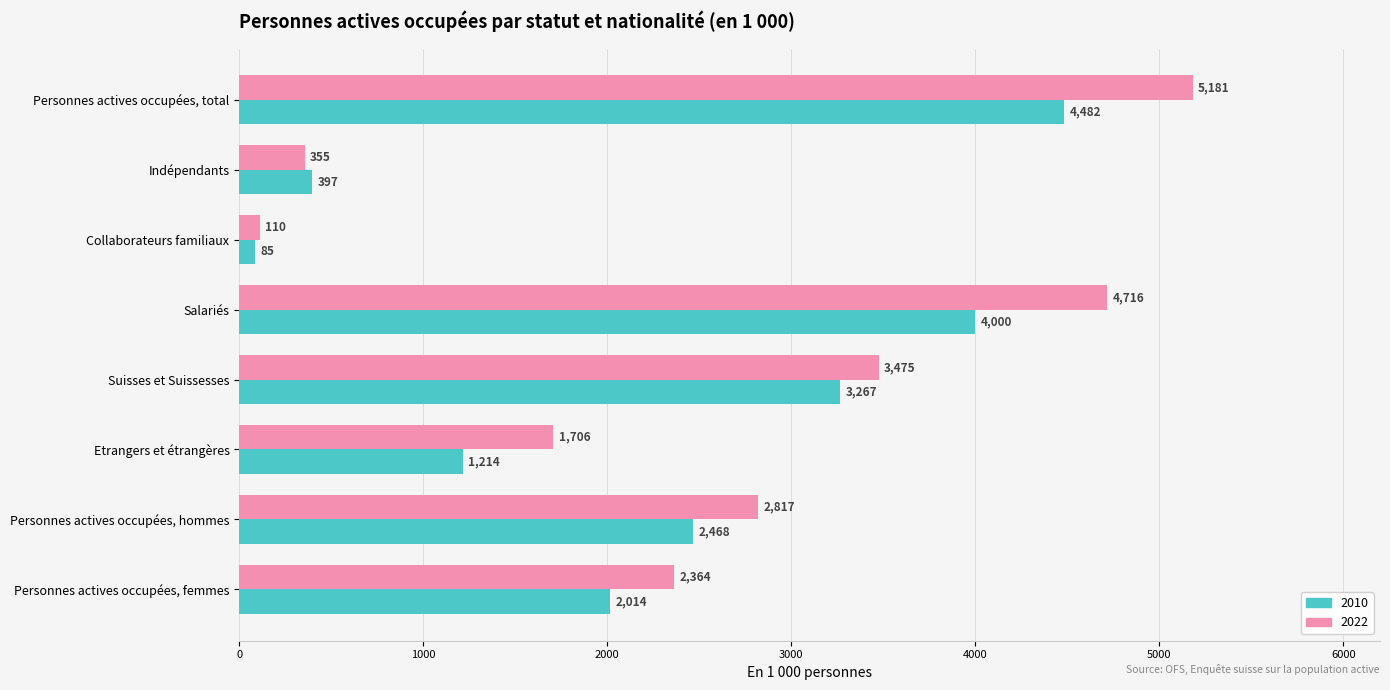

What is the approximate value of 2022 at Salariés?

4715.9